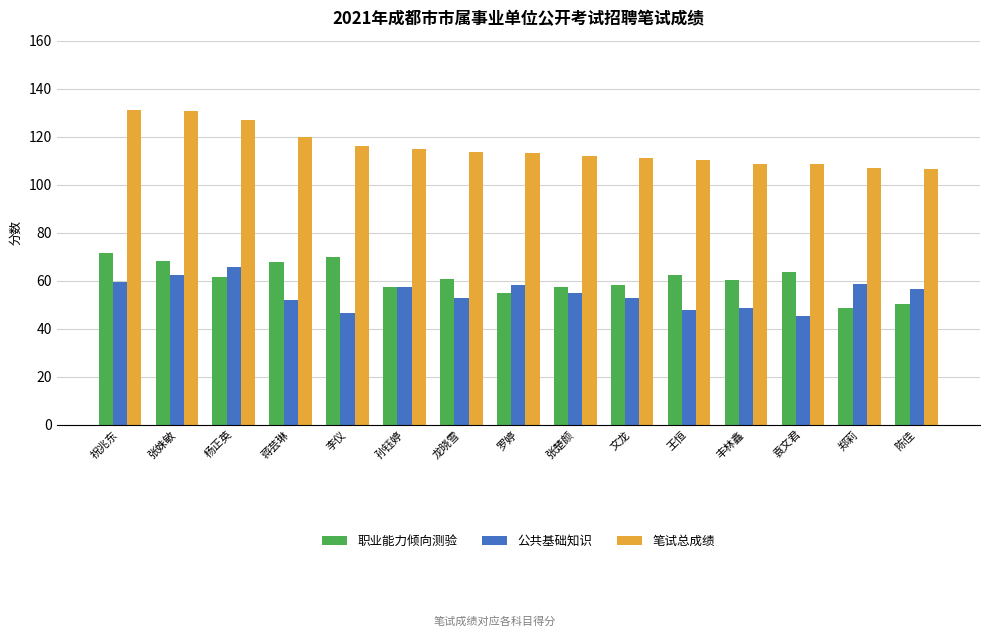

At how many categories does at least one series exceed 99?

15